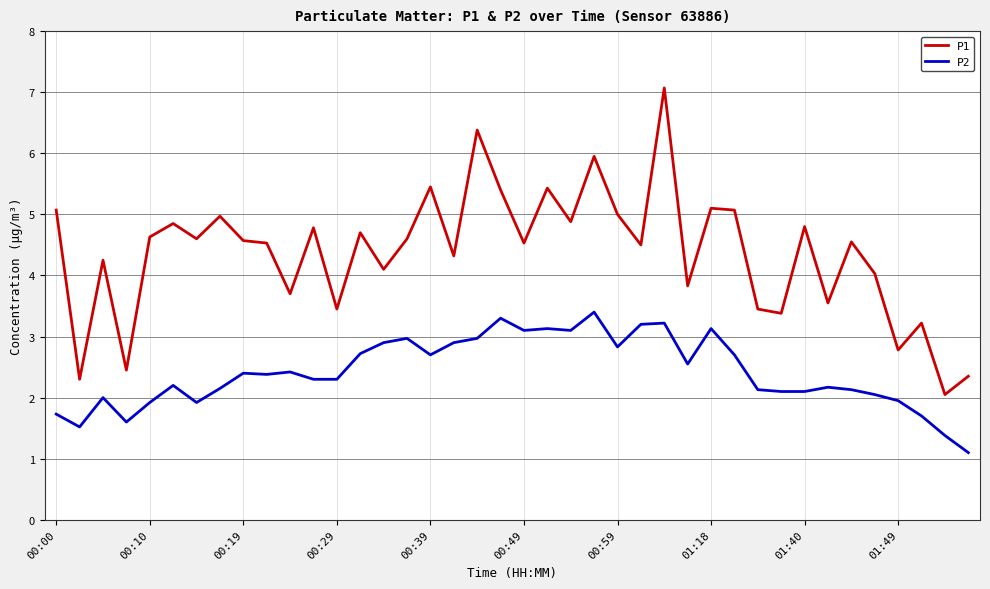

What is the difference between the maximum and minimum values in the P1 series?

5.0